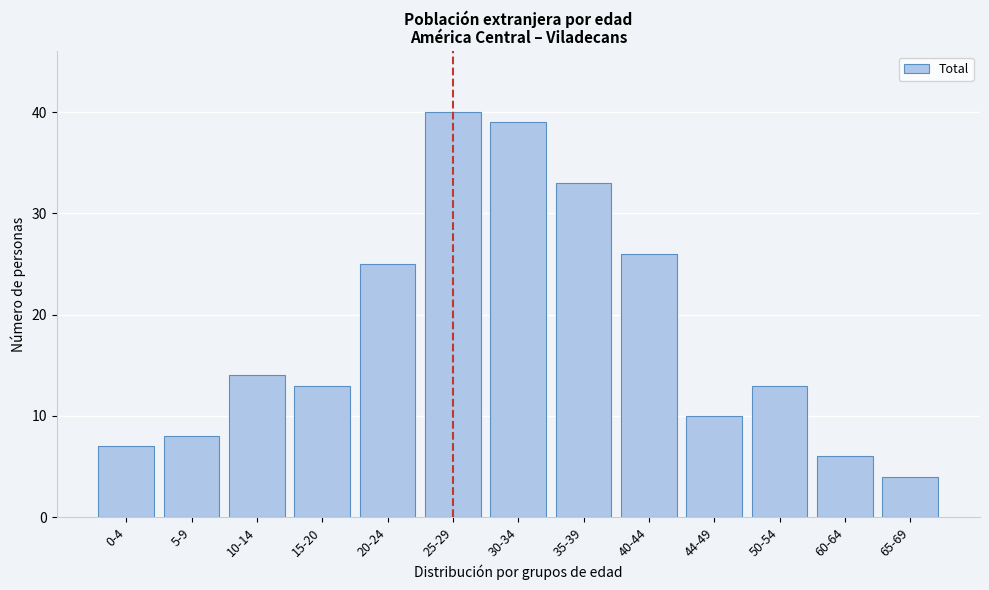

Reading left to right, extract all data points from this chart.

7	8	14	13	25	40	39	33	26	10	13	6	4